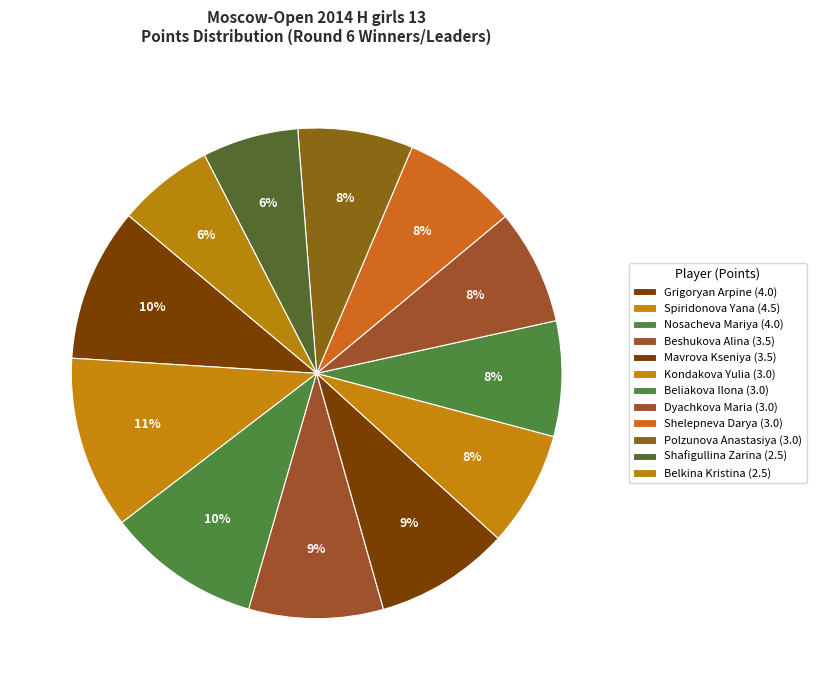

To the nearest percent, what portion does Polzunova Anastasiya represent?

8%